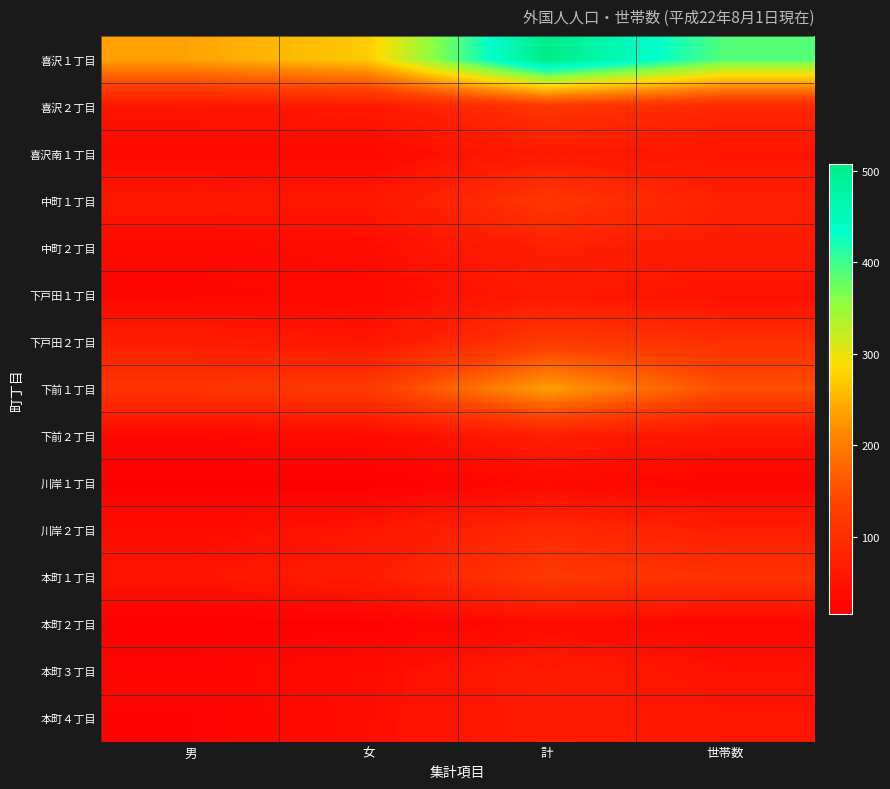

Reading left to right, what are all the values shown in this chart?

喜沢１丁目: 男=237	女=271	計=508	世帯数=388
喜沢２丁目: 男=55	女=60	計=115	世帯数=88
喜沢南１丁目: 男=32	女=31	計=63	世帯数=51
中町１丁目: 男=60	女=56	計=116	世帯数=75
中町２丁目: 男=33	女=41	計=74	世帯数=68
下戸田１丁目: 男=29	女=33	計=62	世帯数=45
下戸田２丁目: 男=69	女=53	計=122	世帯数=102
下前１丁目: 男=111	女=123	計=234	世帯数=151
下前２丁目: 男=32	女=37	計=69	世帯数=52
川岸１丁目: 男=17	女=16	計=33	世帯数=24
川岸２丁目: 男=37	女=55	計=92	世帯数=70
本町１丁目: 男=52	女=68	計=120	世帯数=105
本町２丁目: 男=17	女=20	計=37	世帯数=31
本町３丁目: 男=27	女=39	計=66	世帯数=47
本町４丁目: 男=23	女=41	計=64	世帯数=54